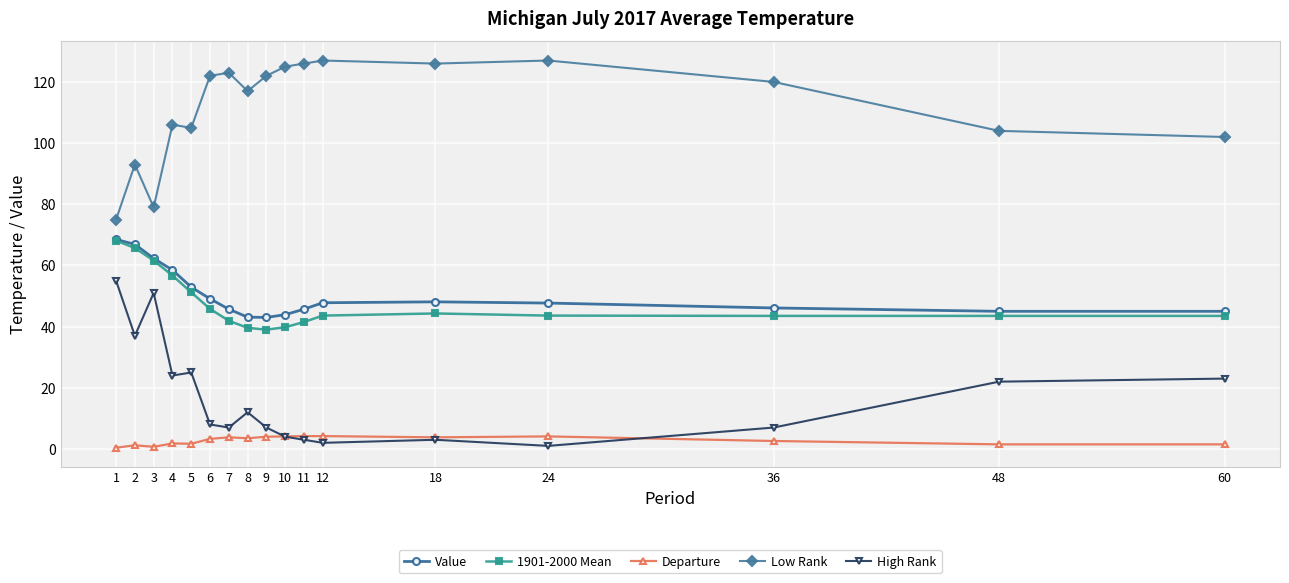

At which category does High Rank reach its first local peak?

3